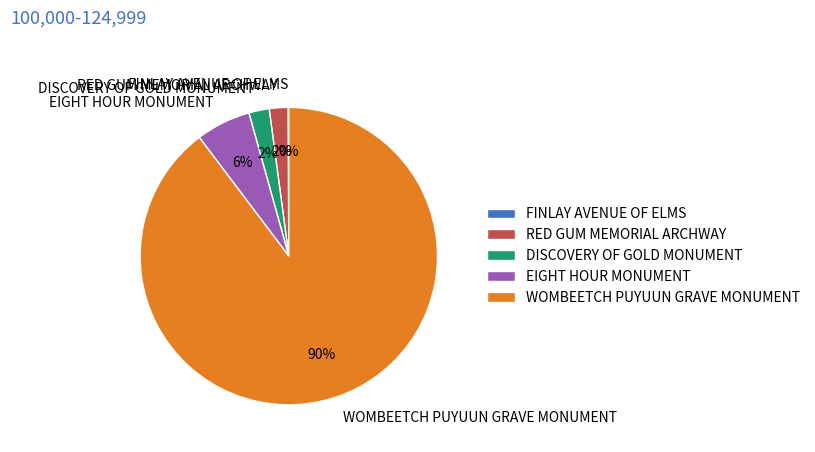

To the nearest percent, what portion does RED GUM MEMORIAL ARCHWAY represent?

2%